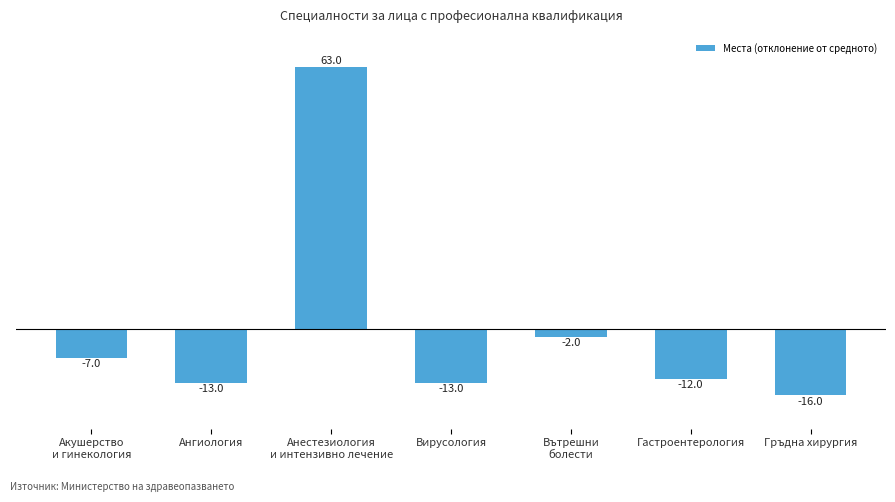

How many negative values are there?

6